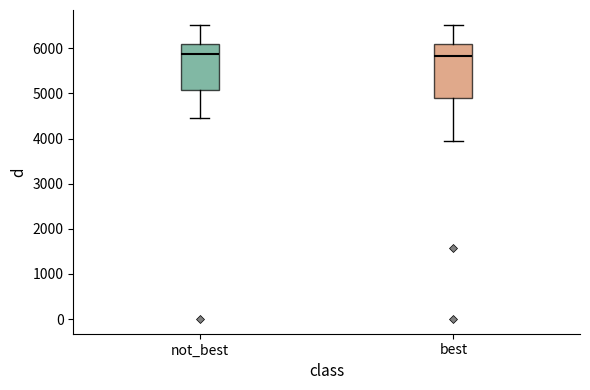

Where is the lower edge of the box for best on the y-axis? The values are not printed on the chart, so give them approximately, as read against the axis.

4900